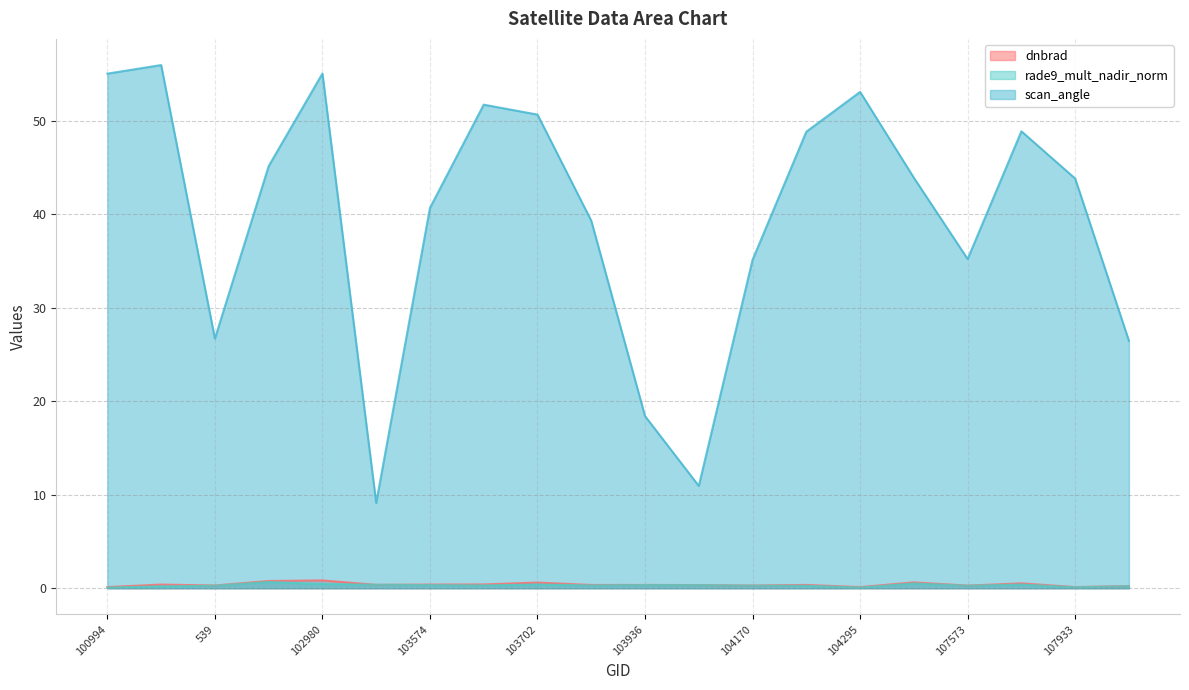

What is the total value across all series at 103694?

52.5